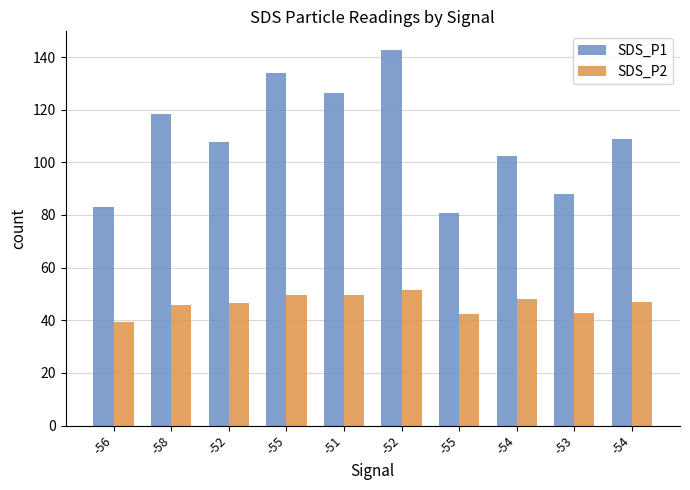

Reading left to right, extract all data points from this chart.

SDS_P1: -56=83.1	-58=118.5	-52=107.8	-55=134.0	-51=126.2	-52=142.7	-55=80.6	-54=102.5	-53=87.8	-54=108.9
SDS_P2: -56=39.3	-58=46.0	-52=46.7	-55=49.7	-51=49.5	-52=51.6	-55=42.4	-54=48.0	-53=42.9	-54=47.0